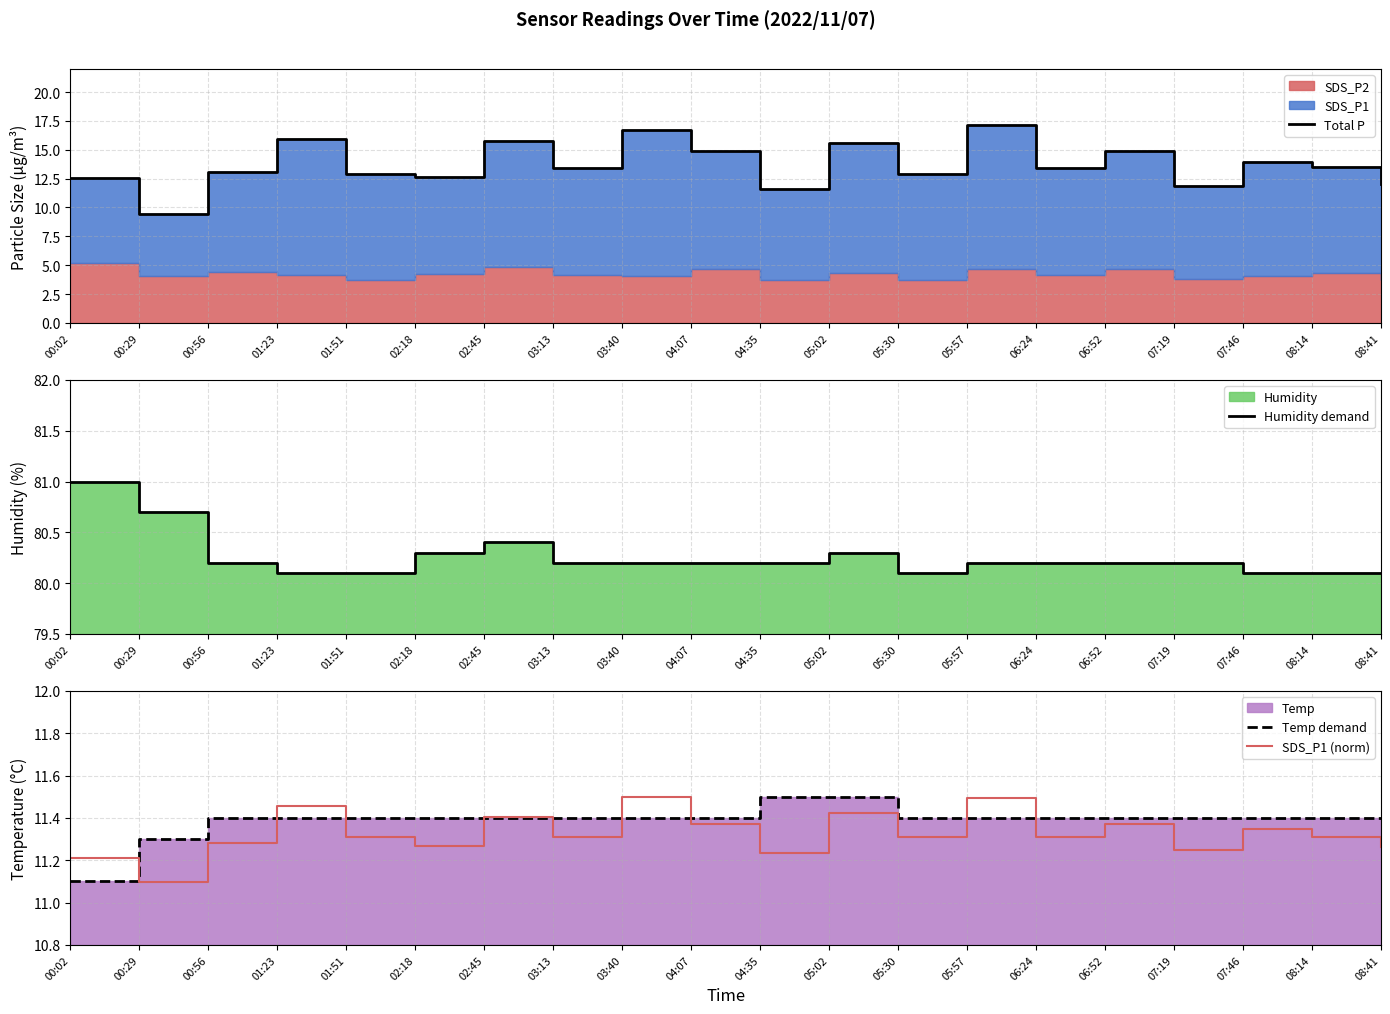

Which label corresponds to the smallest value in the chart?

00:29